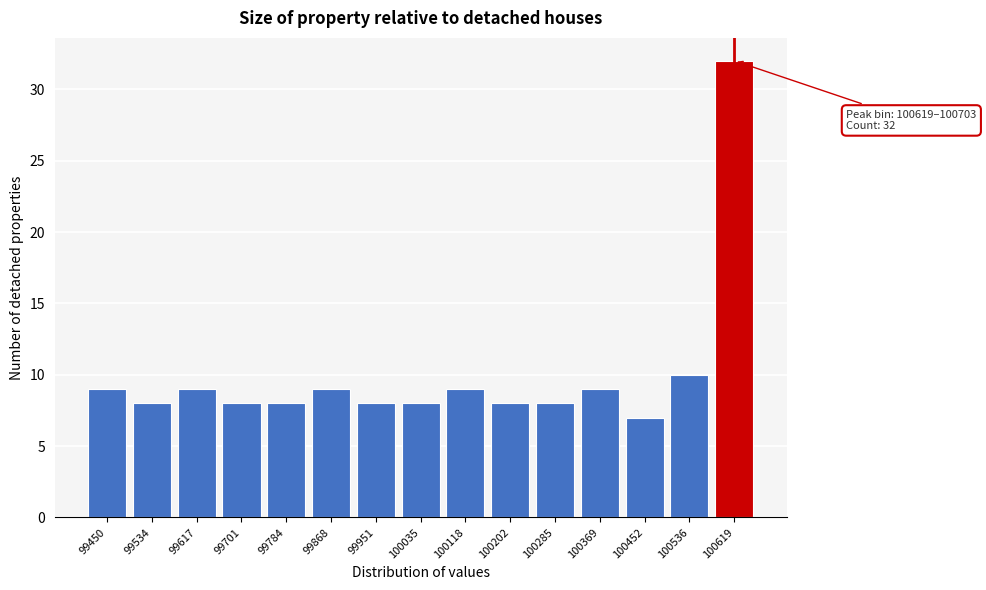

Reading left to right, extract all data points from this chart.

9	8	9	8	8	9	8	8	9	8	8	9	7	10	32